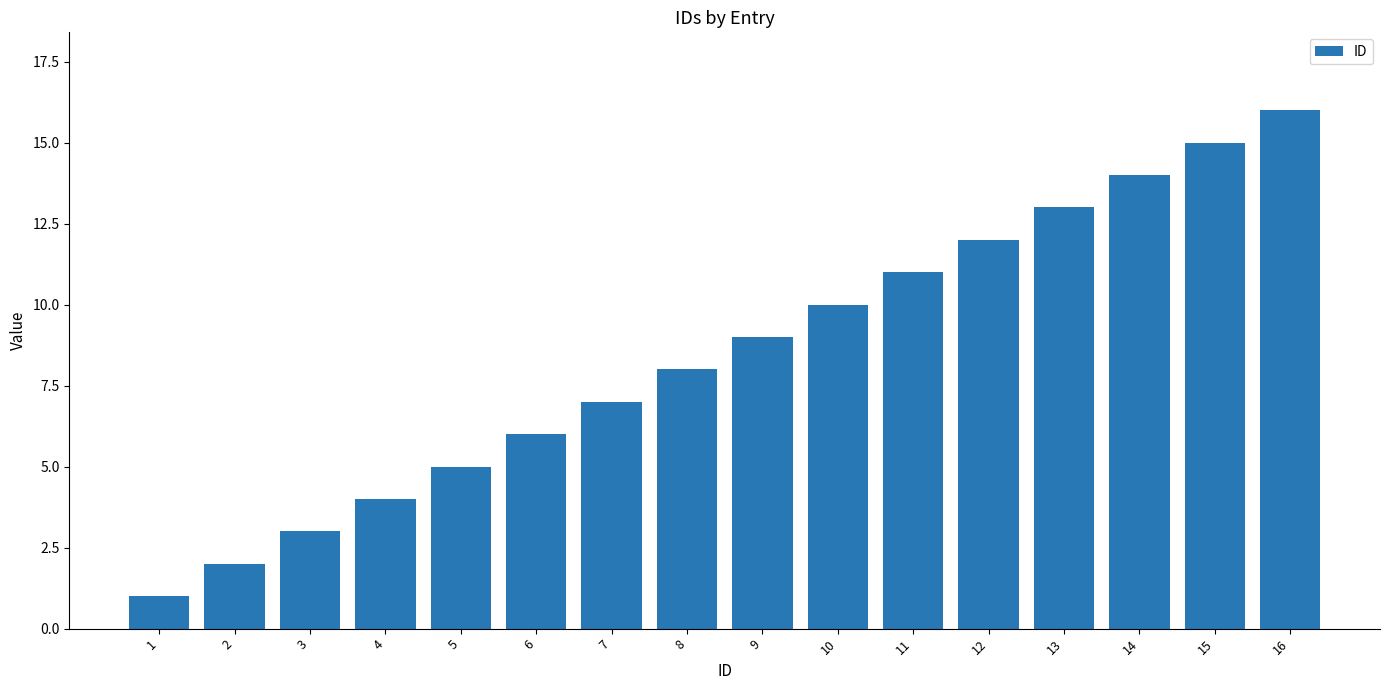

At which category does the chart reach its peak across all series?

16